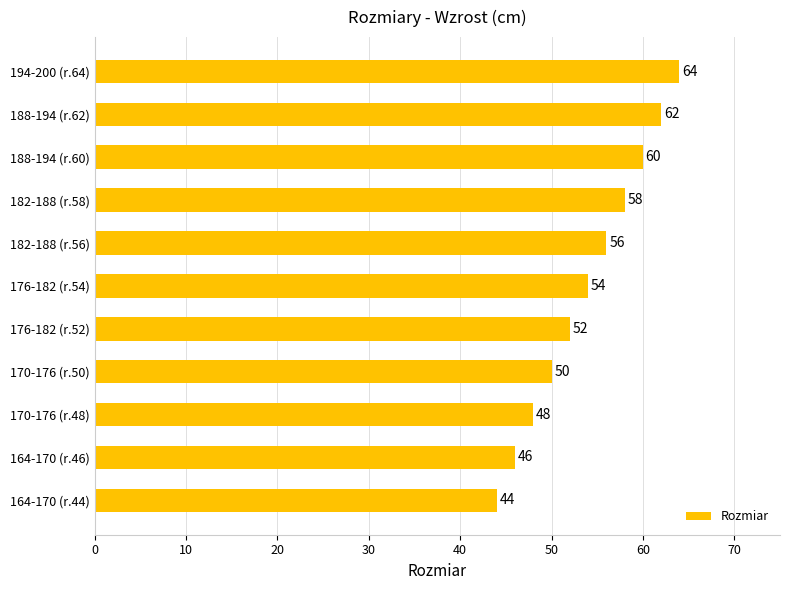

Rank the categories by value from highest to lowest.

194-200 (r.64), 188-194 (r.62), 188-194 (r.60), 182-188 (r.58), 182-188 (r.56), 176-182 (r.54), 176-182 (r.52), 170-176 (r.50), 170-176 (r.48), 164-170 (r.46), 164-170 (r.44)